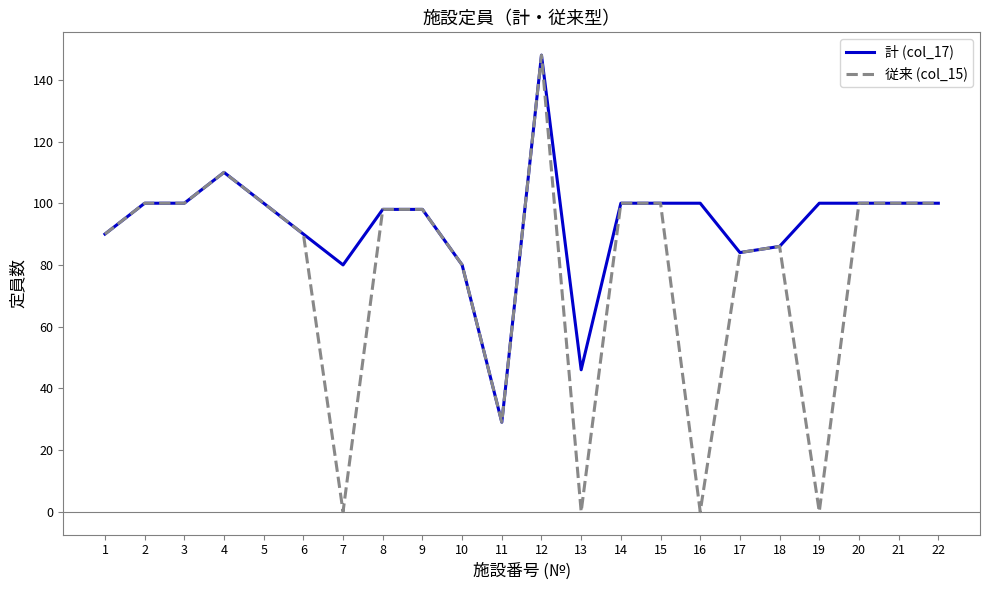

Read the 従来 (col_15) value at 18, to the nearest 10.

90